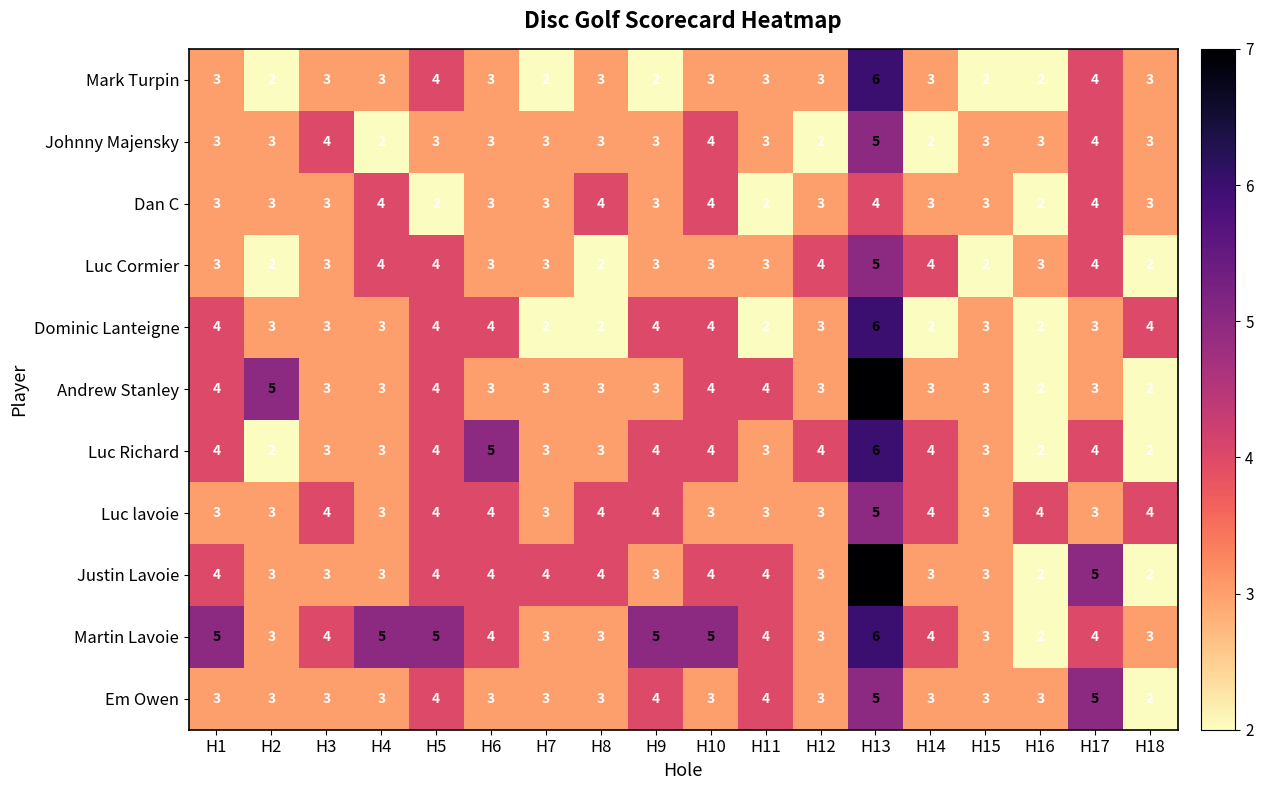

Which category has the highest value across all series?

H13